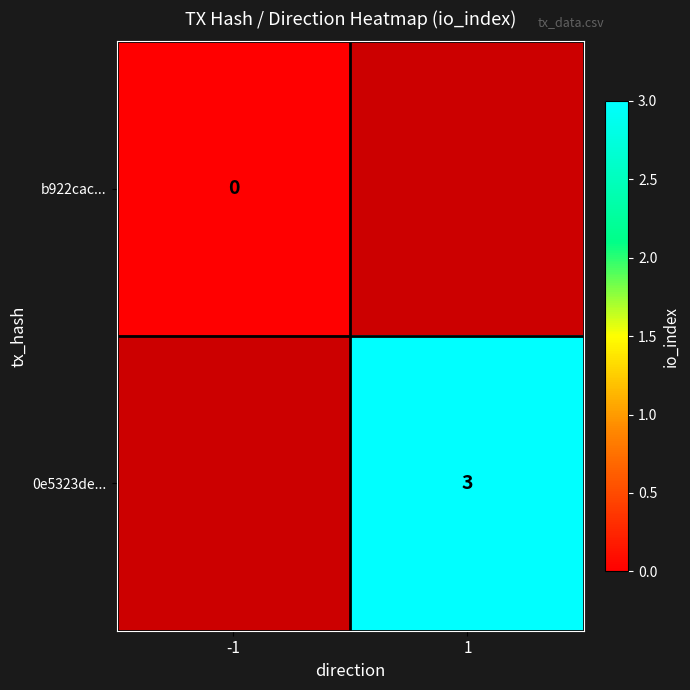

Count the number of data series in this chart.

2